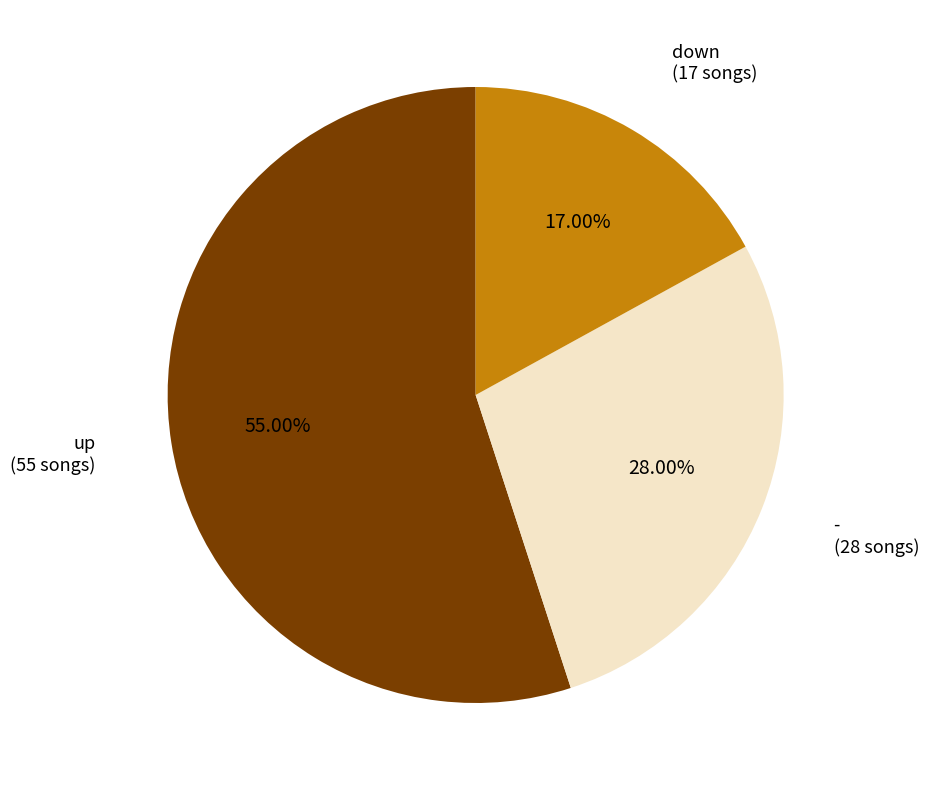

Does any single category account for the majority?

Yes